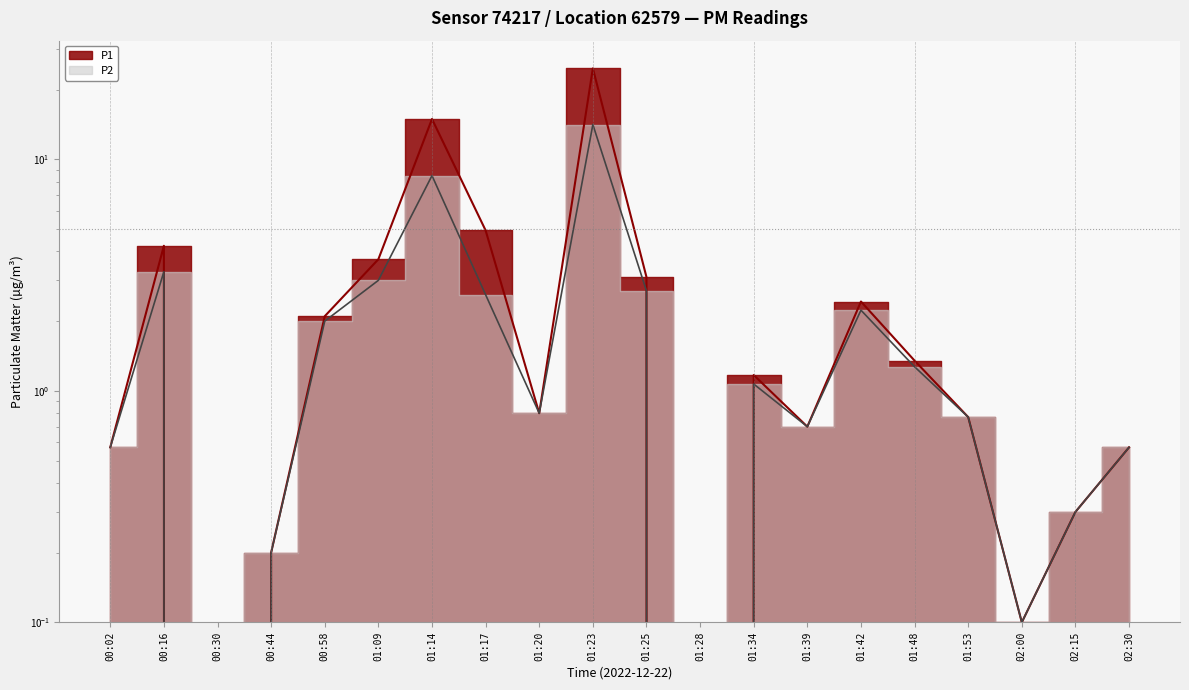

Does the chart display data point markers on the line(s)?

No